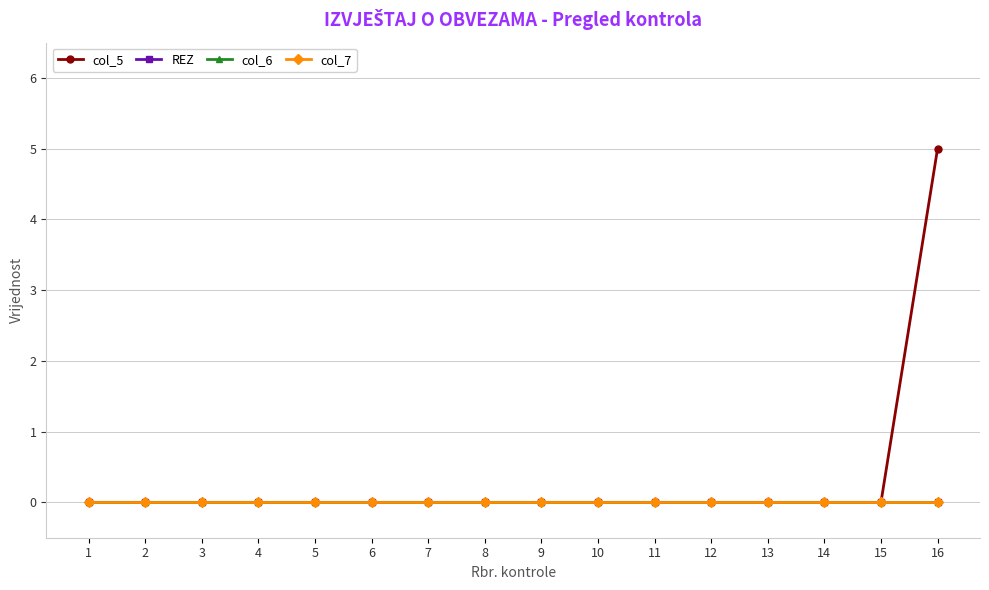

How many lines are shown in the chart?

4